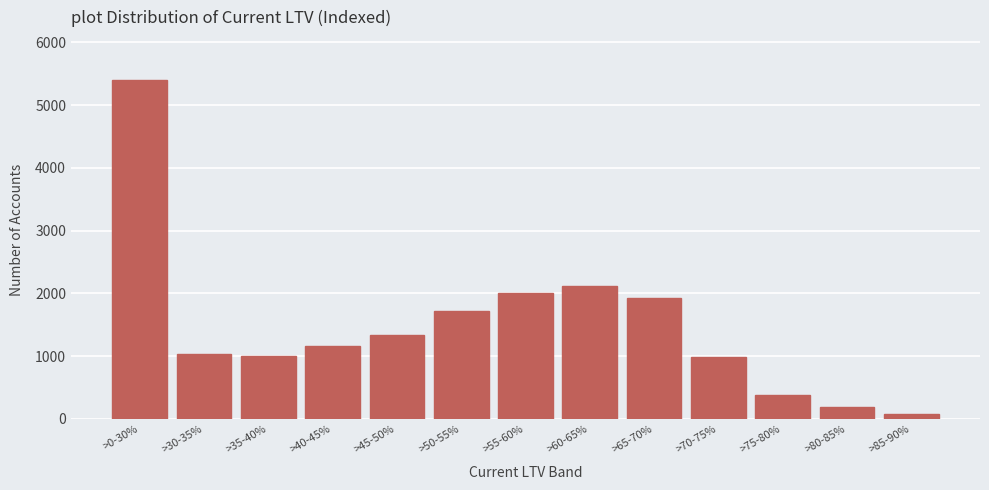

Where is the data nearest to the value 2733?

>60-65%